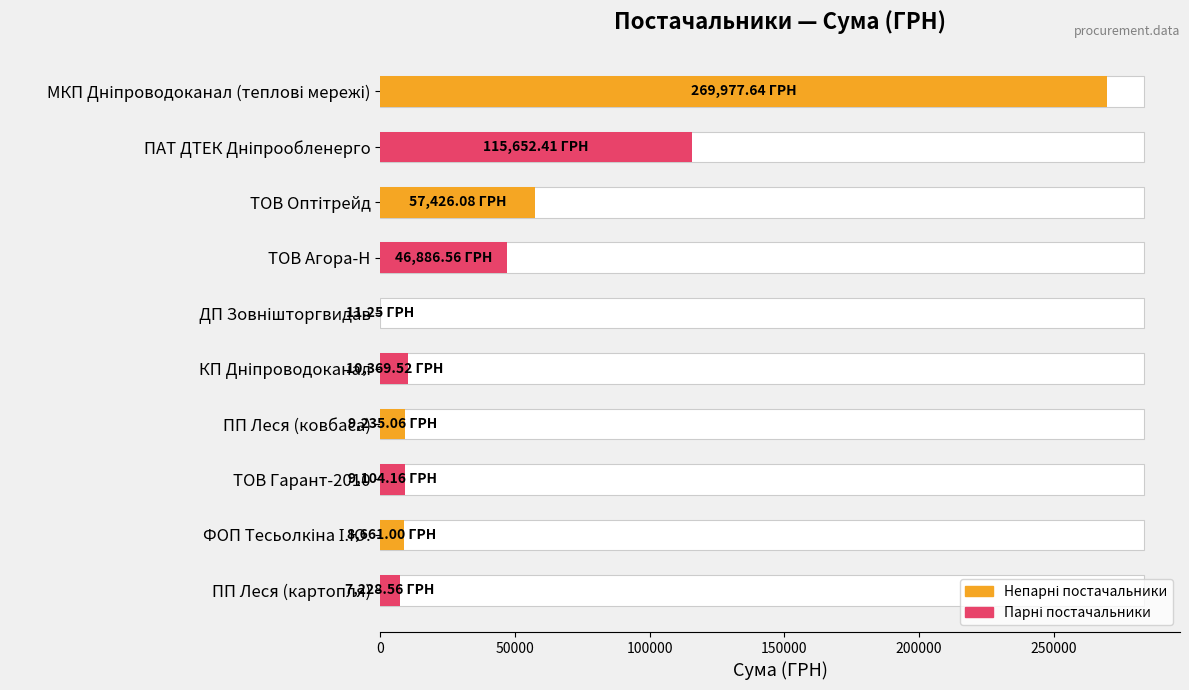

Is it true that the value at ТОВ Гарант-2010 is 6028.8?

False